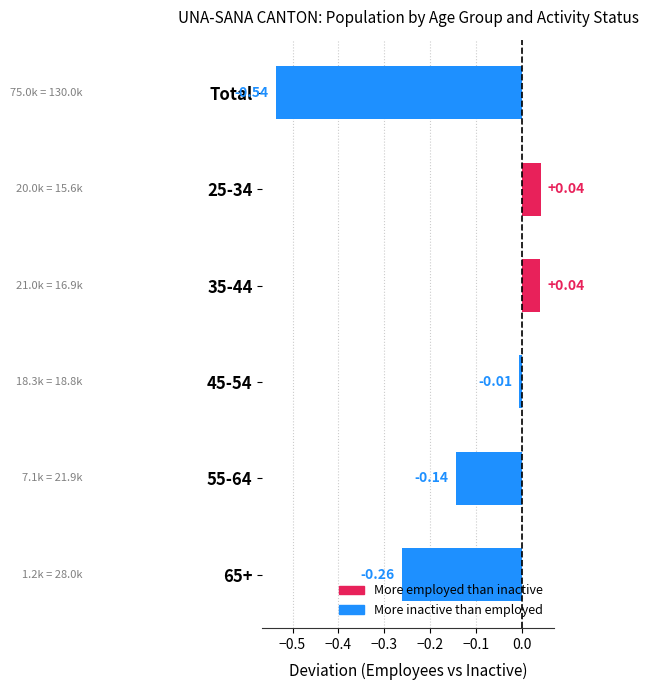

Which has a higher value, 45-54 or 55-64?

45-54